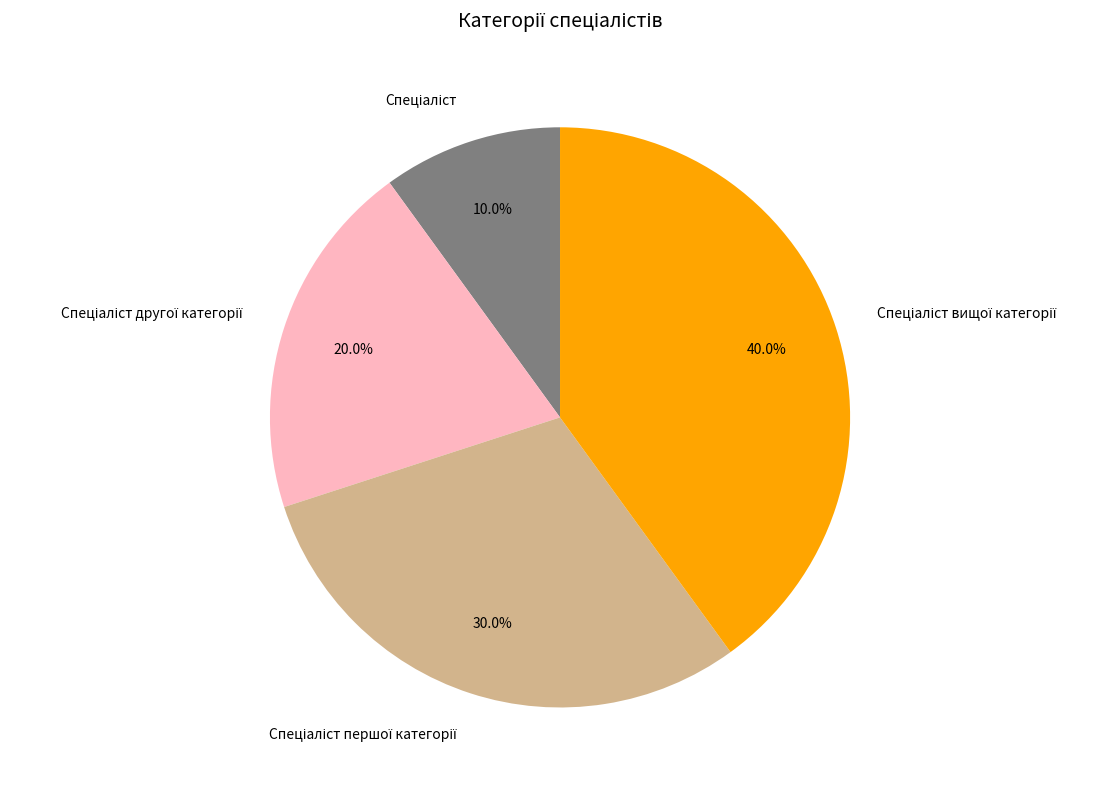

Does any single category account for the majority?

No